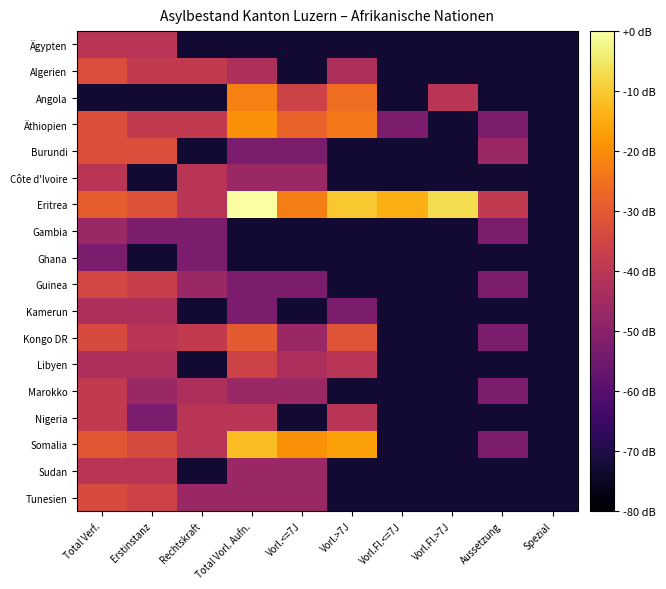

Which category has the highest value across all series?

Total Vorl. Aufn.